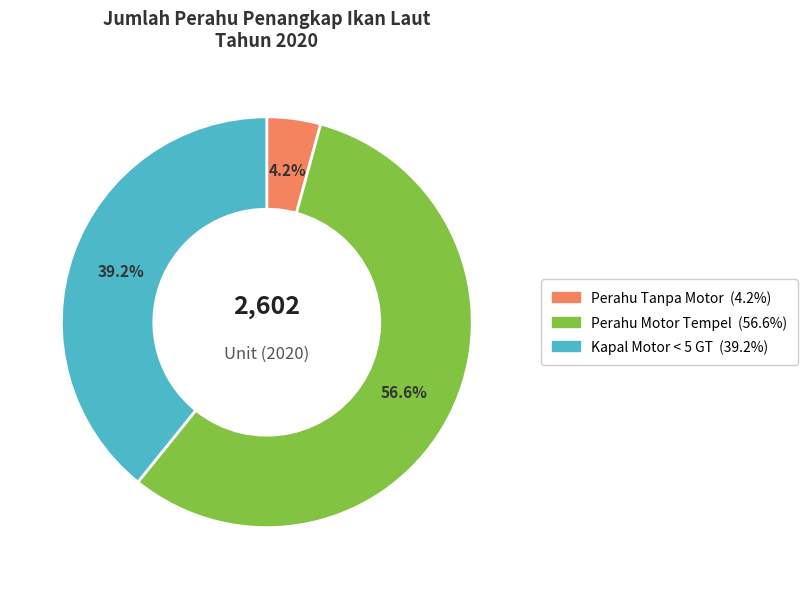

Is there any slice that represents more than half of the pie?

Yes